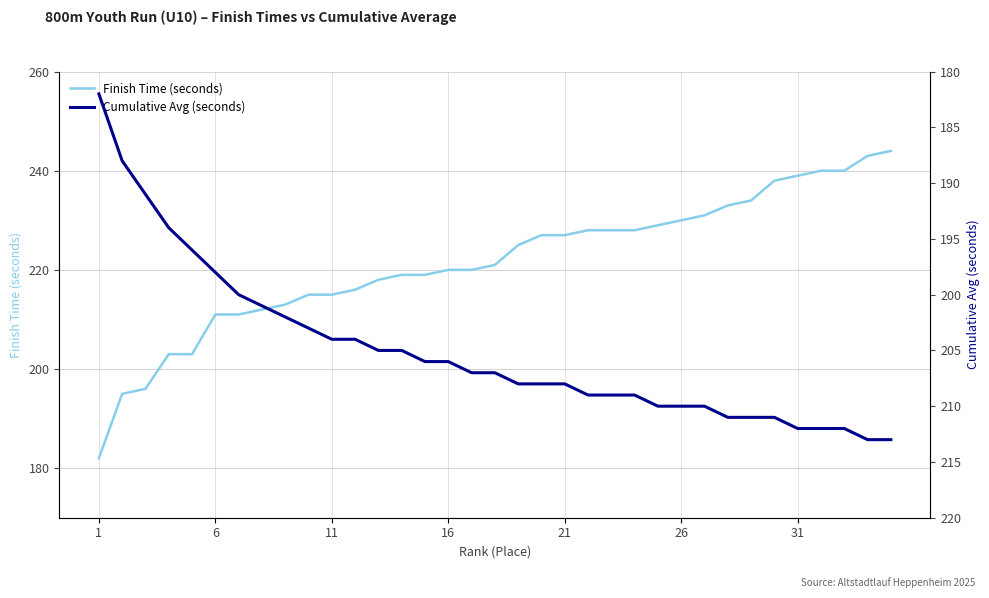

Which series has the largest range (max minus min)?

Finish Time (seconds)